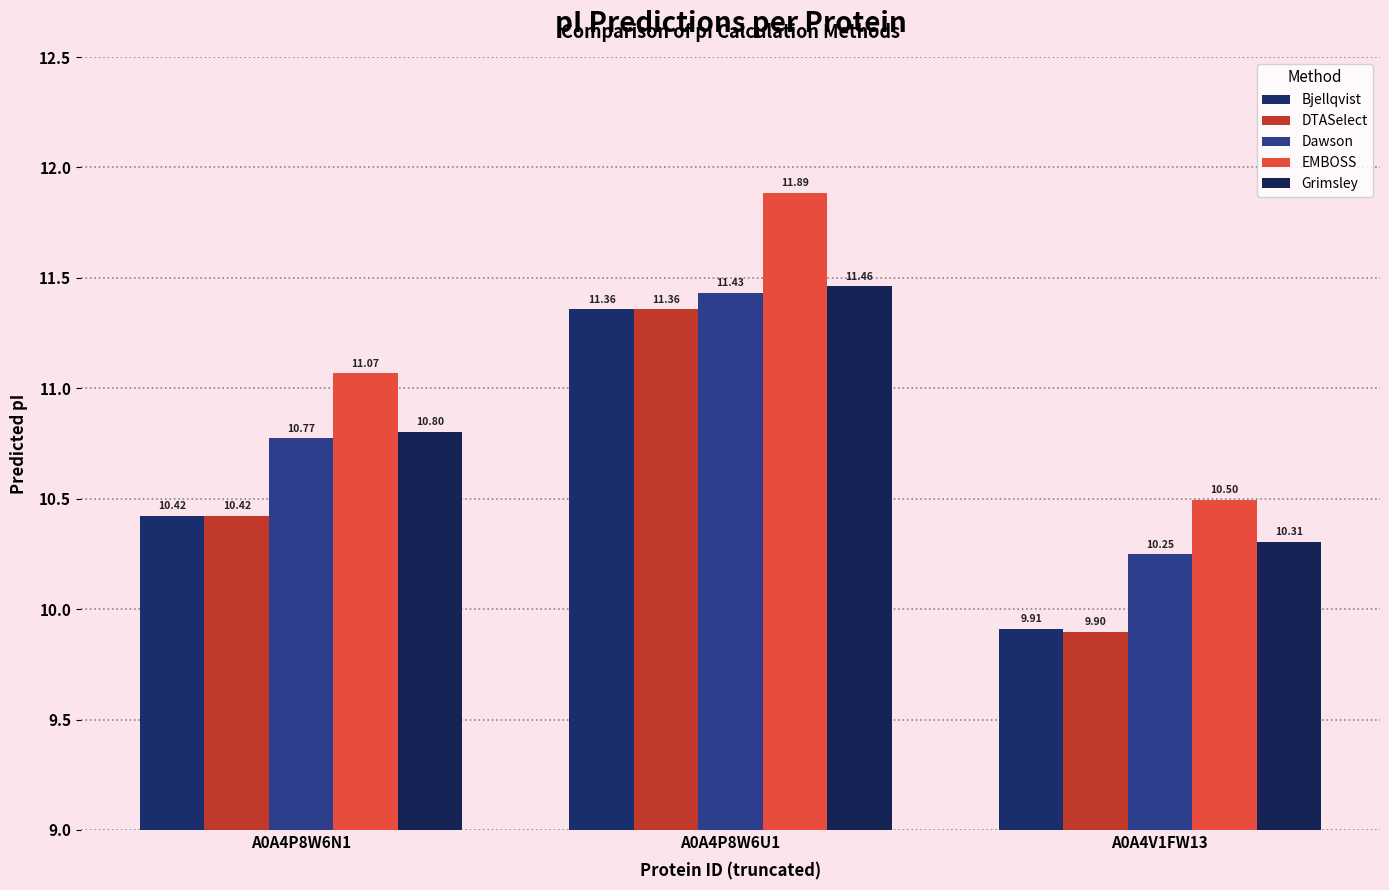

Reading right to left, transcribe all the data shown in this chart.

Bjellqvist: 9.9	11.4	10.4
DTASelect: 9.9	11.4	10.4
Dawson: 10.2	11.4	10.8
EMBOSS: 10.5	11.9	11.1
Grimsley: 10.3	11.5	10.8